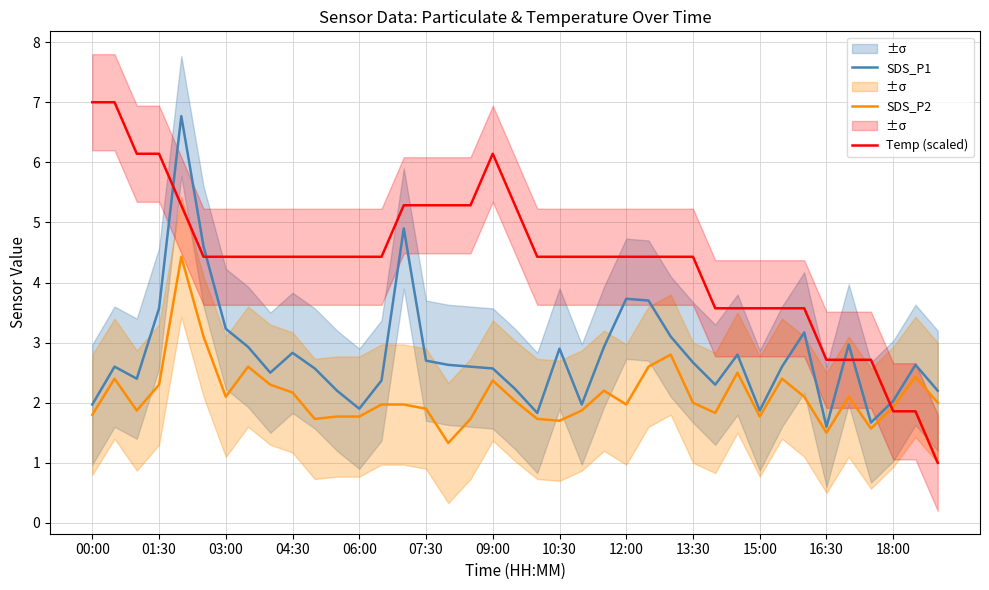

Does the chart display data point markers on the line(s)?

No